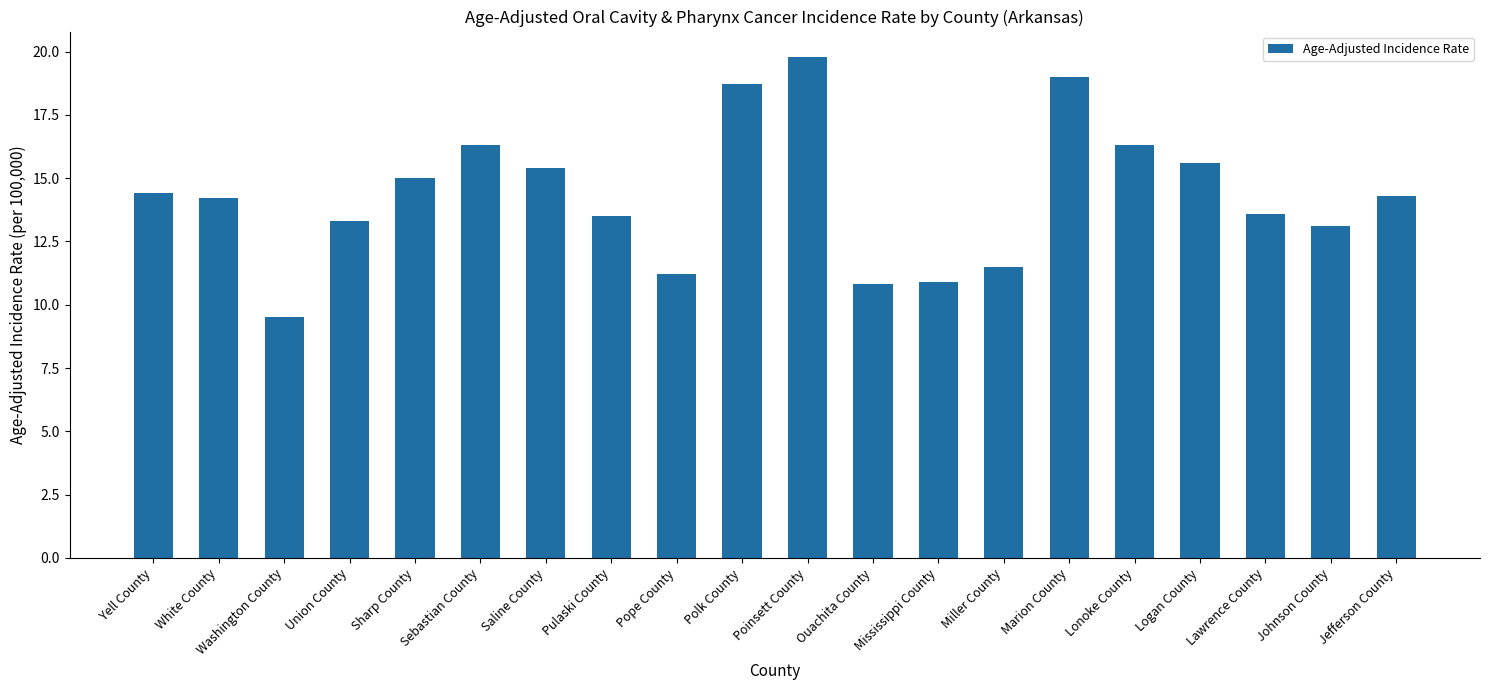

What is the label of the 13th bar from the left?

Mississippi County